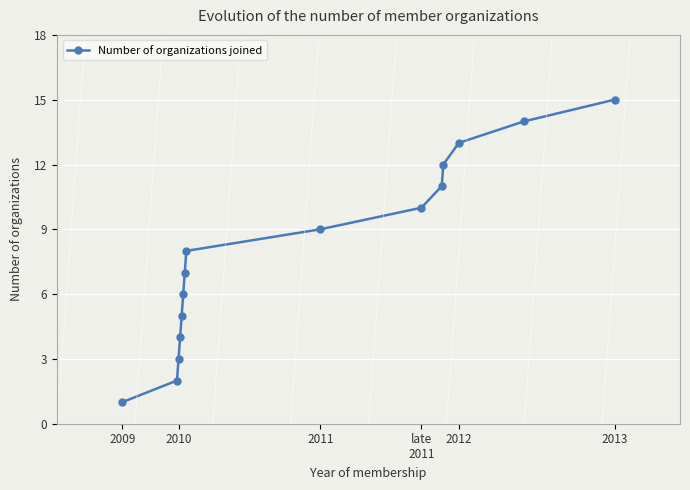

What is the difference between the maximum and minimum values?

14